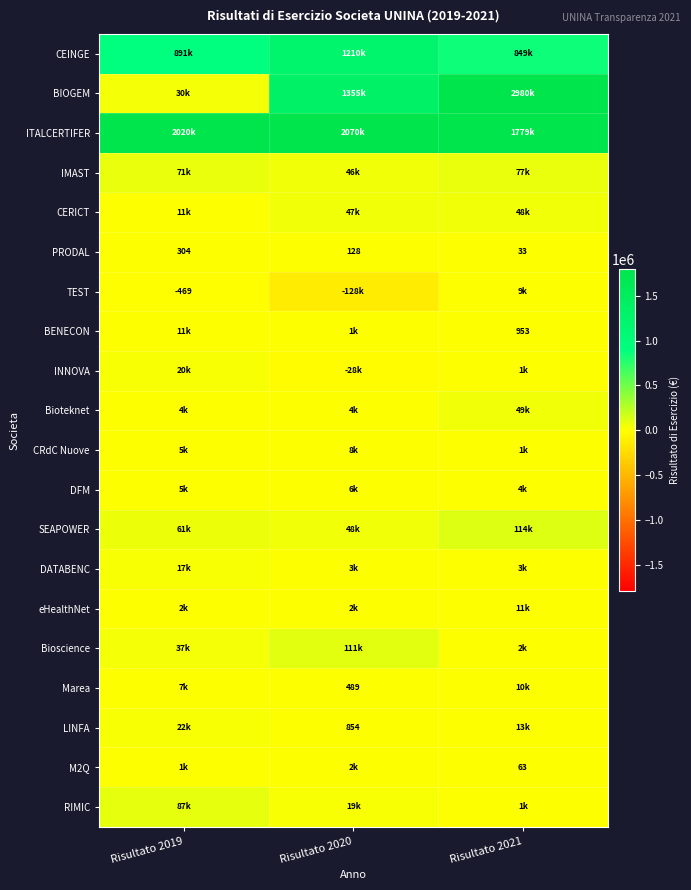

True or false: M2Q has a value of 63 at Risultato 2021.

True